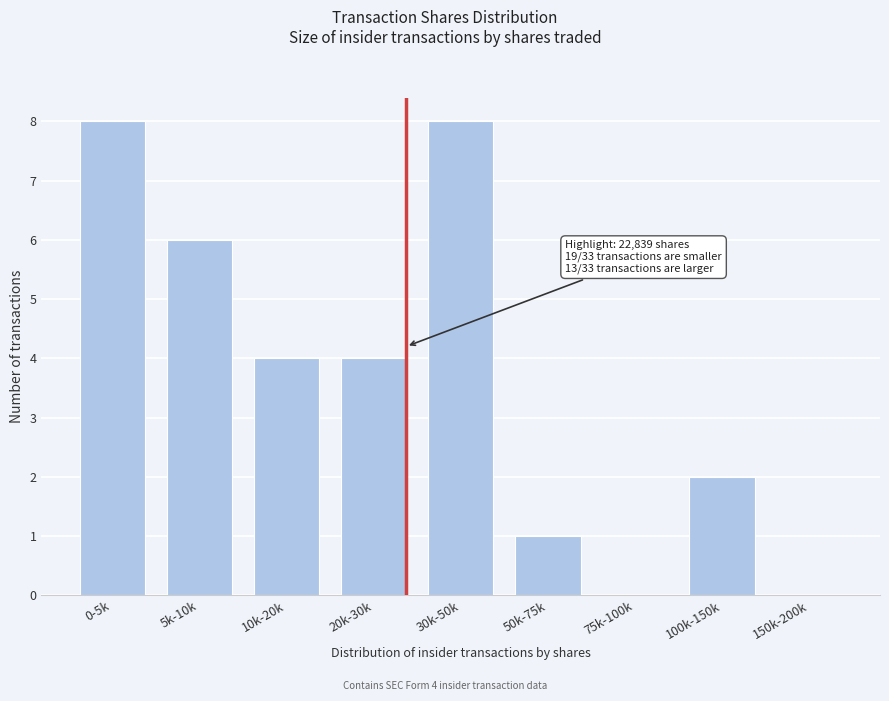

Reading left to right, list all the values displayed in this chart.

0-5k=8	5k-10k=6	10k-20k=4	20k-30k=4	30k-50k=8	50k-75k=1	75k-100k=0	100k-150k=2	150k-200k=0